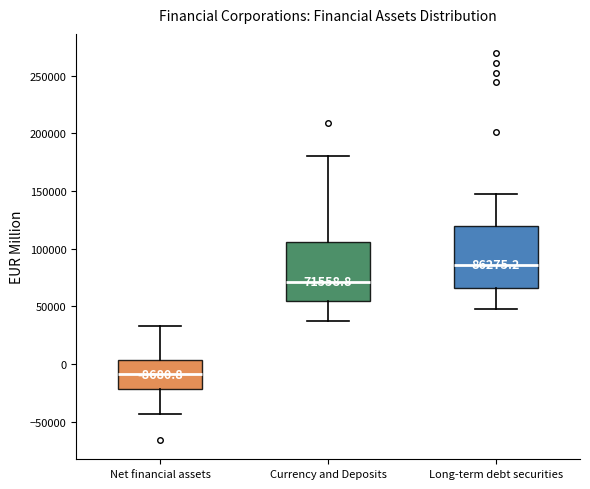

Which box has the lowest median line?

Net financial assets